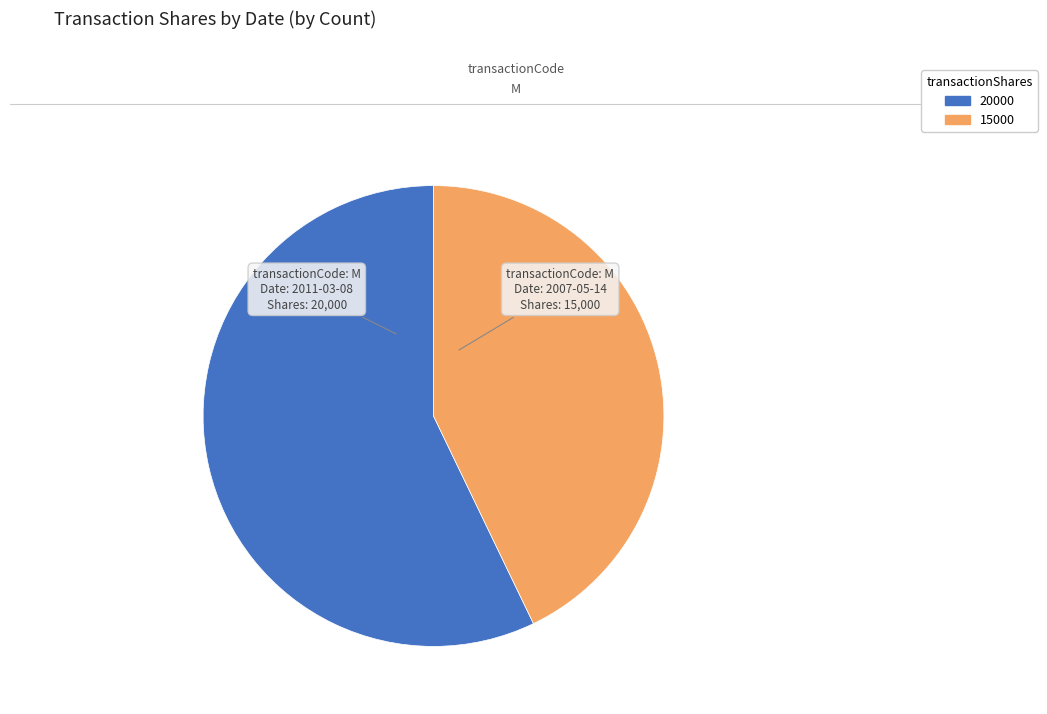

How many slices are in this pie chart?

2